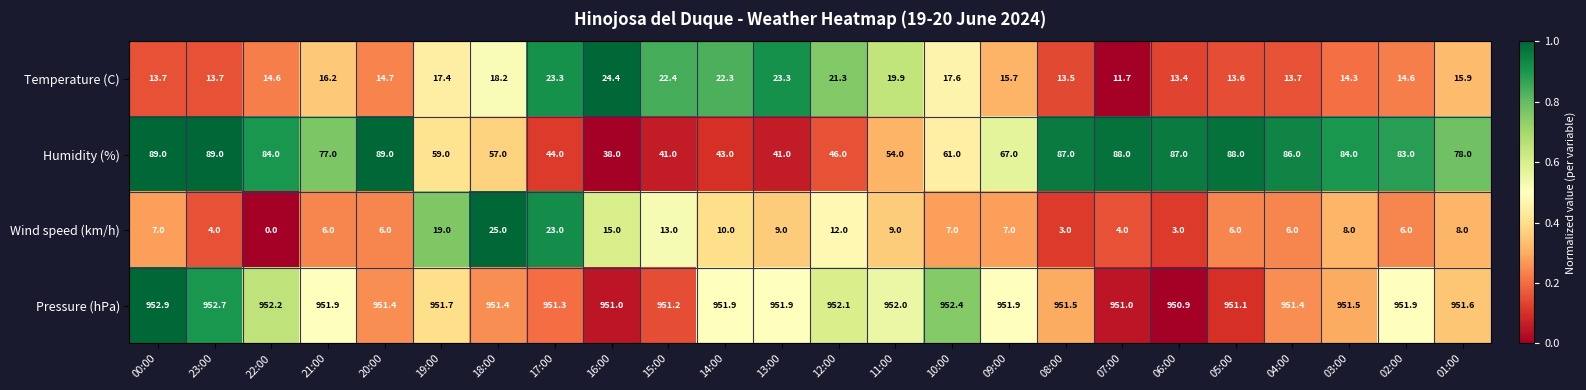

Which series changed the most between 11:00 and 05:00?

Humidity (%)